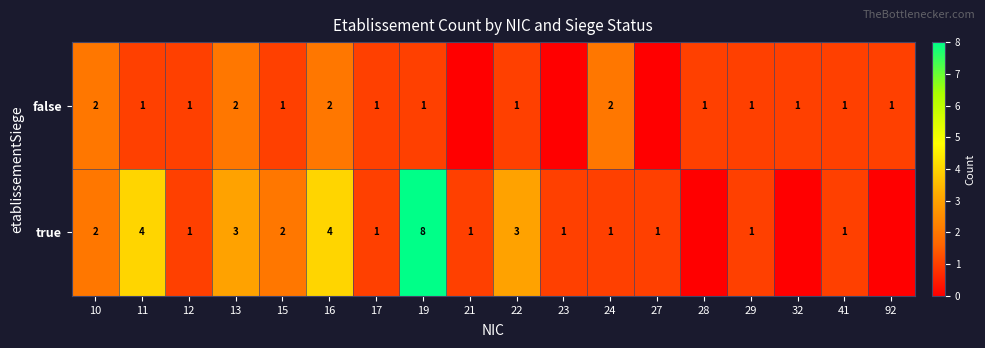

At how many categories does at least one series exceed 4?

1